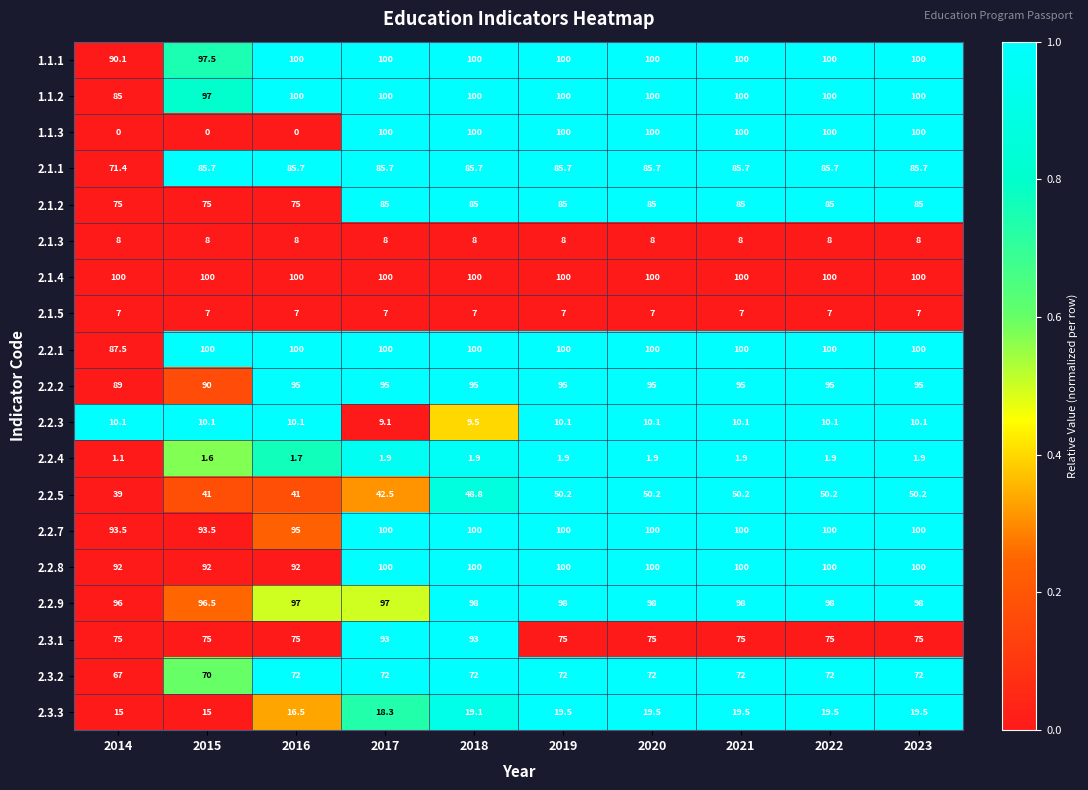

What is the spread (max minus min) of values at 2023?

98.1